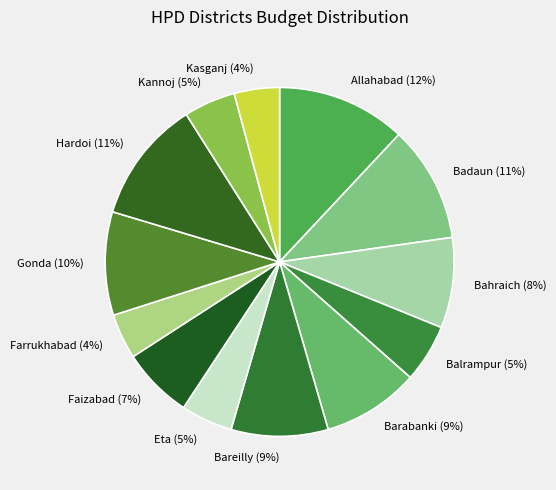

Is the sum of Balrampur and Barabanki greater than half?

No